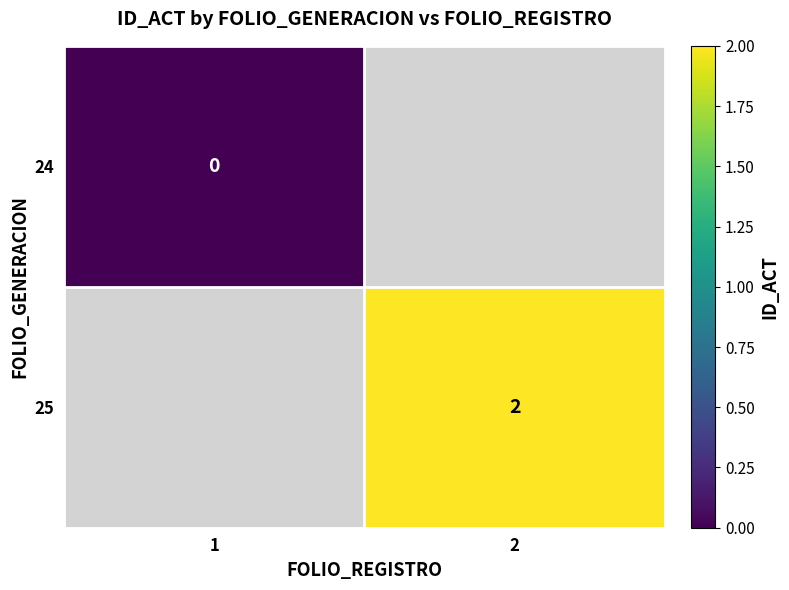

Between 1 and 2, which is larger?

2